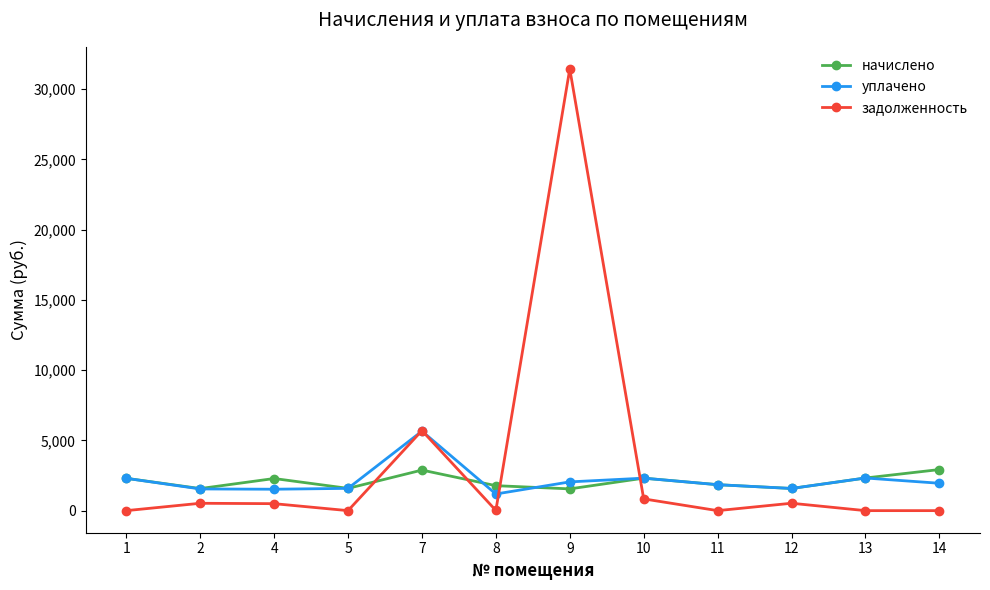

List the series in order of their peak value, lowest first.

начислено, уплачено, задолженность